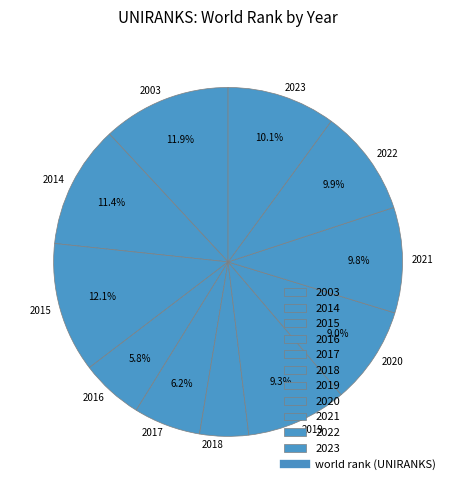

Is there a majority slice in this chart?

No